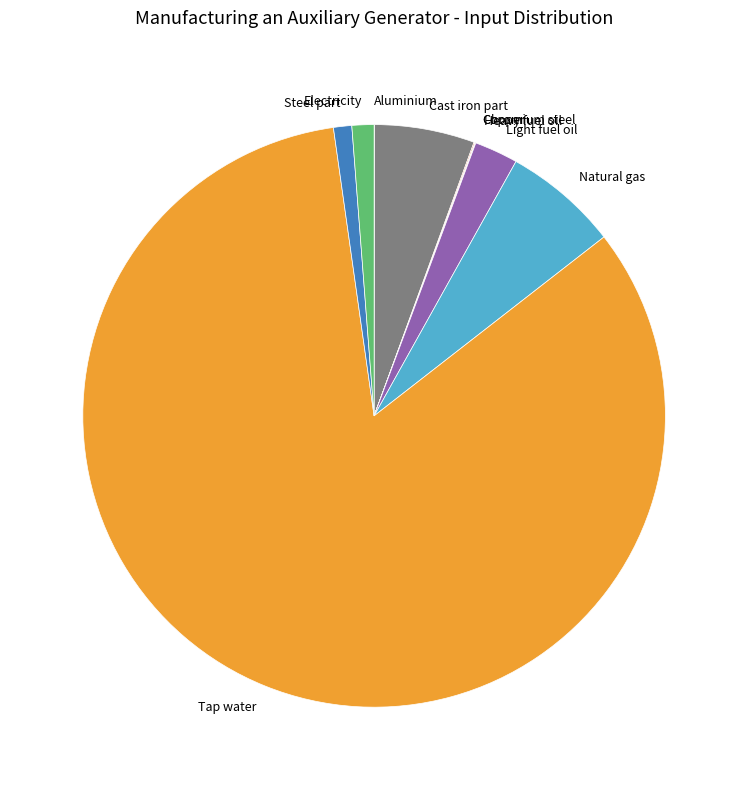

True or false: Tap water accounts for 74% of the total.

False